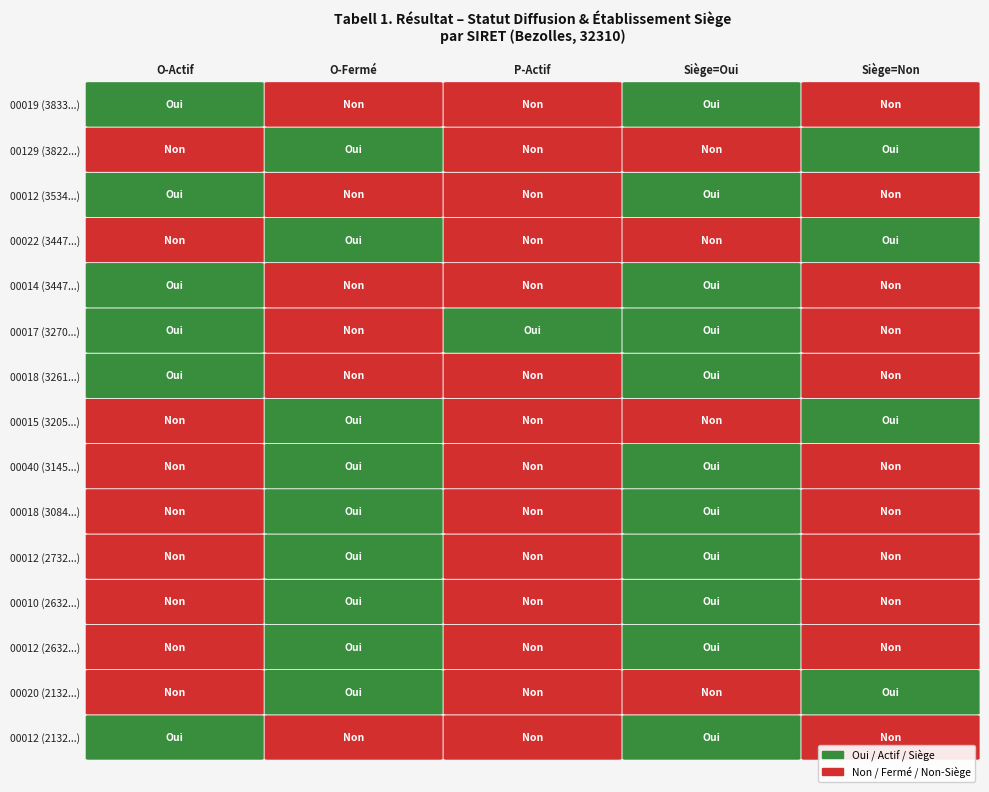

Where is O_active nearest to the value 0?

21320052000020